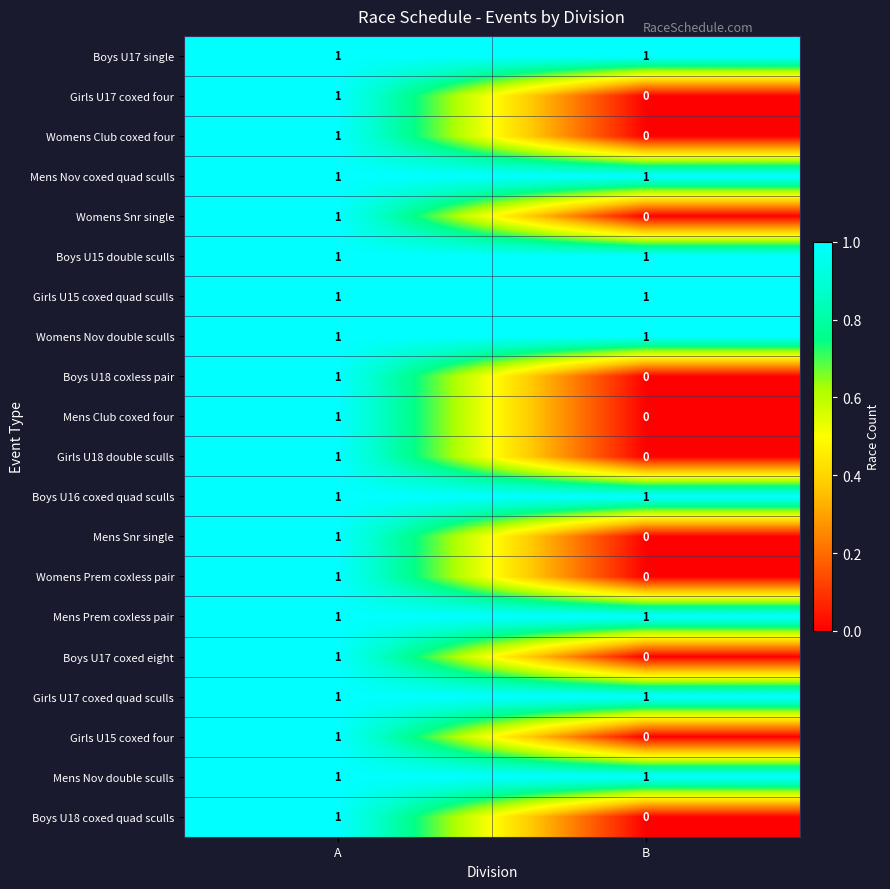

The Boys U18 coxless pair series shows 0 at B. True or false?

True